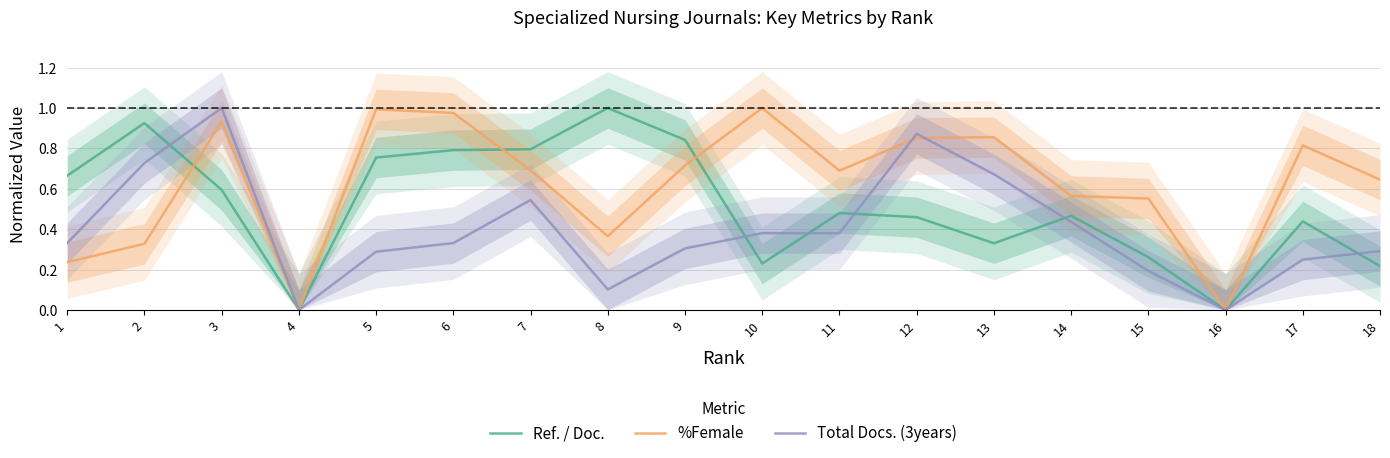

Reading right to left, extract all data points from this chart.

Ref. / Doc.: 18=0.2	17=0.4	16=0.0	15=0.3	14=0.5	13=0.3	12=0.5	11=0.5	10=0.2	9=0.8	8=1.0	7=0.8	6=0.8	5=0.8	4=0.0	3=0.6	2=0.9	1=0.7
%Female: 18=0.6	17=0.8	16=0.0	15=0.6	14=0.6	13=0.9	12=0.9	11=0.7	10=1.0	9=0.7	8=0.4	7=0.7	6=1.0	5=1.0	4=0.0	3=0.9	2=0.3	1=0.2
Total Docs. (3years): 18=0.3	17=0.2	16=0.0	15=0.2	14=0.4	13=0.7	12=0.9	11=0.4	10=0.4	9=0.3	8=0.1	7=0.5	6=0.3	5=0.3	4=0.0	3=1.0	2=0.7	1=0.3